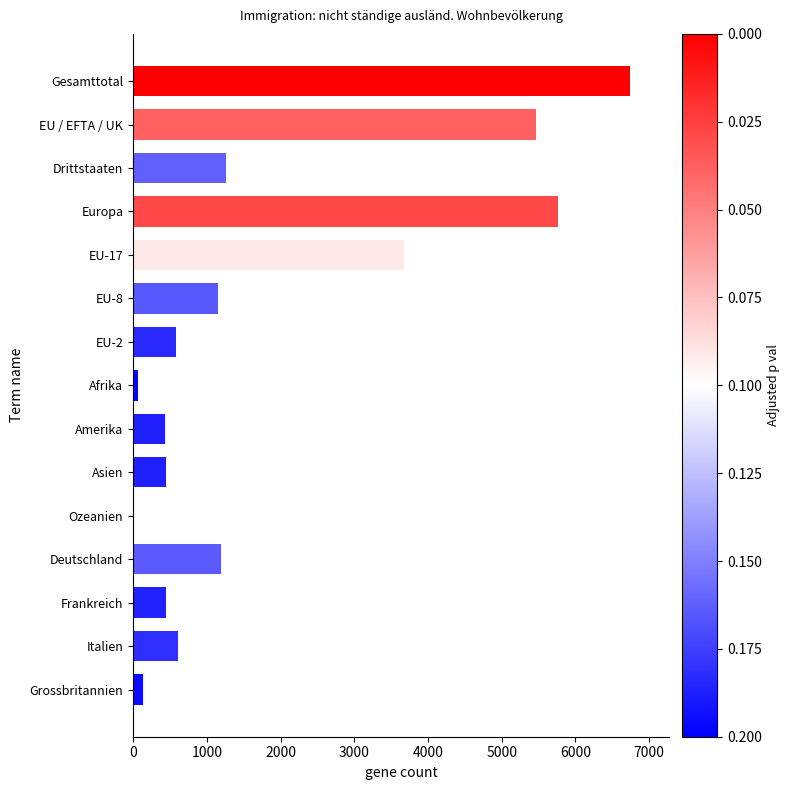

The chart shows a value of 1921 at Deutschland. True or false?

False